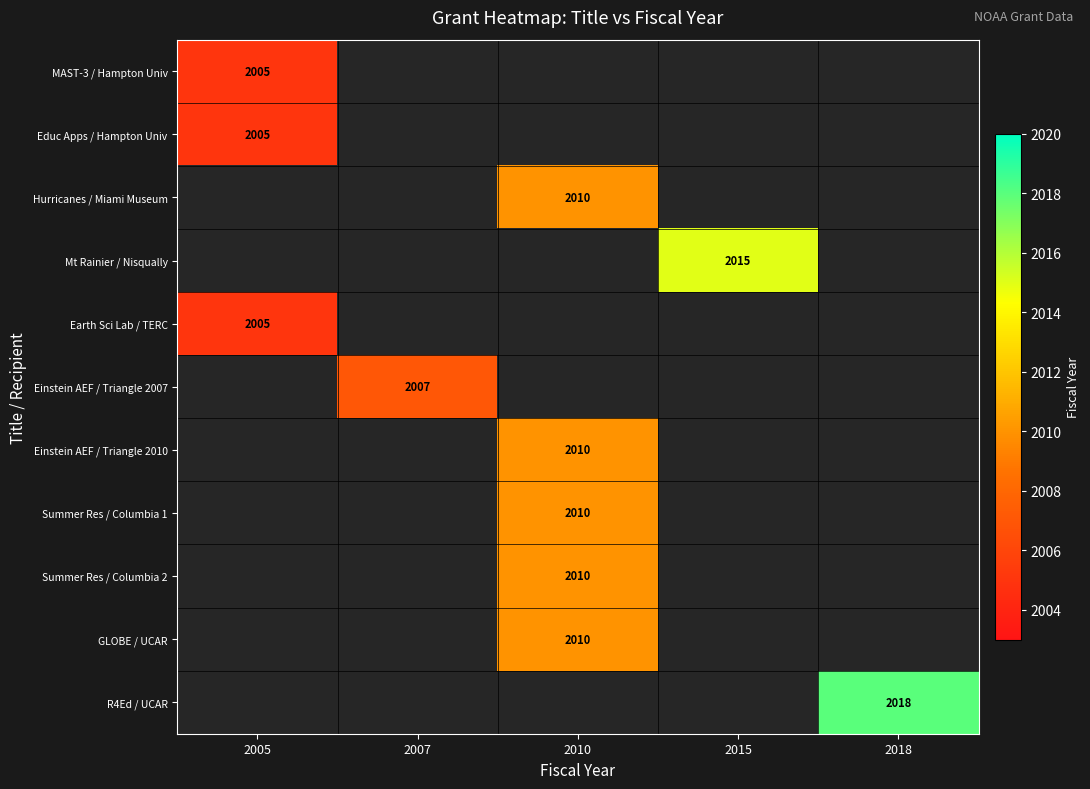

The Einstein AEF / Triangle 2010 series shows 3012 at 2010. True or false?

False